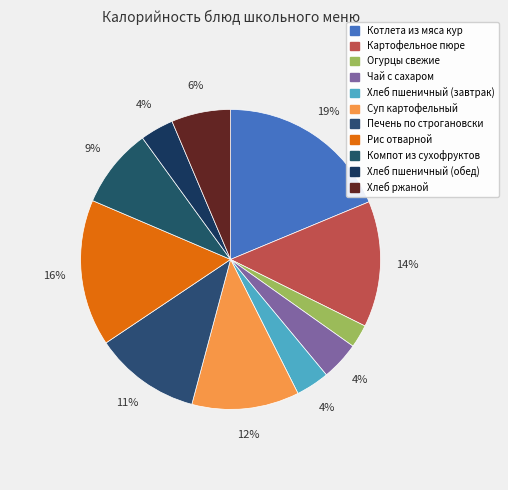

How many slices are in this pie chart?

11